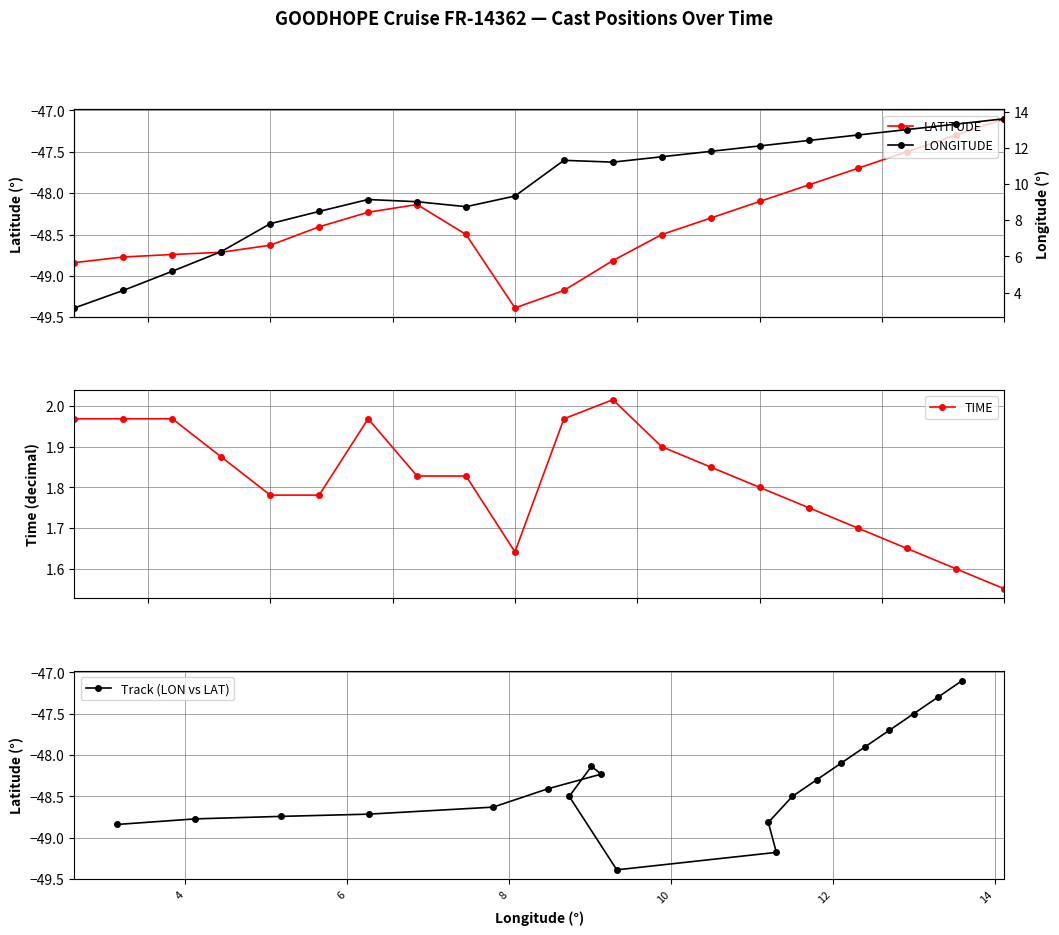

True or false: TIME and LONGITUDE cross at least once.

False